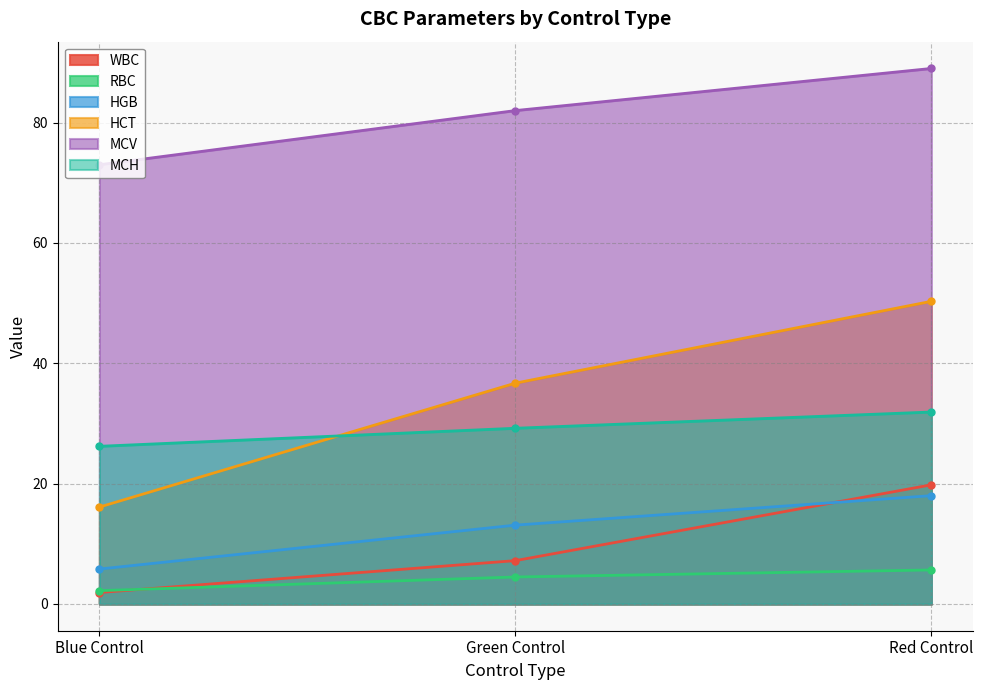

List the series in order of their peak value, lowest first.

RBC, HGB, WBC, MCH, HCT, MCV